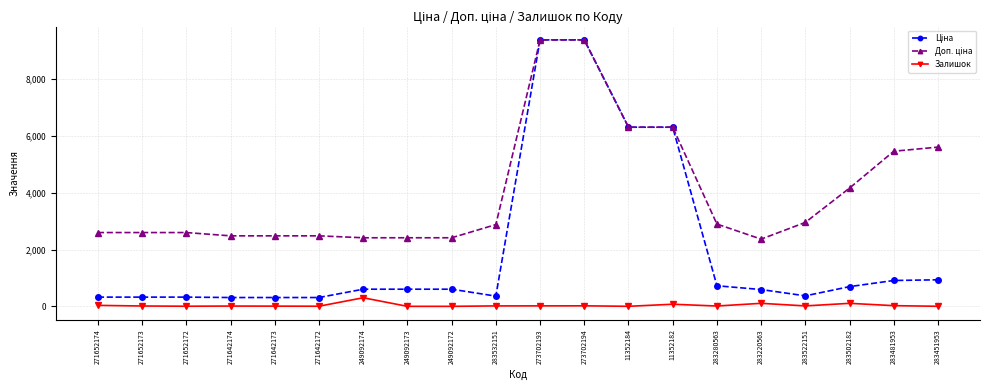

What position from the left is 283522151?

17